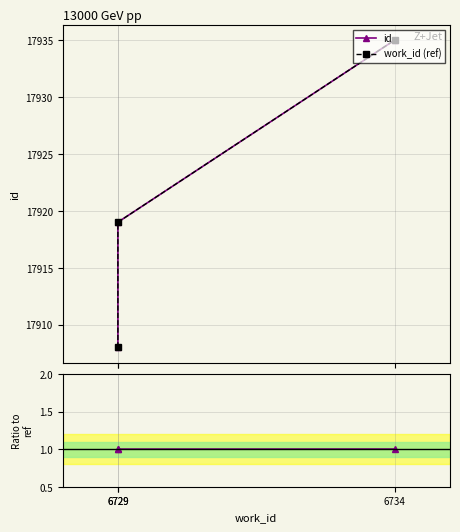

Between 6734 and 6729, which is larger?

6734